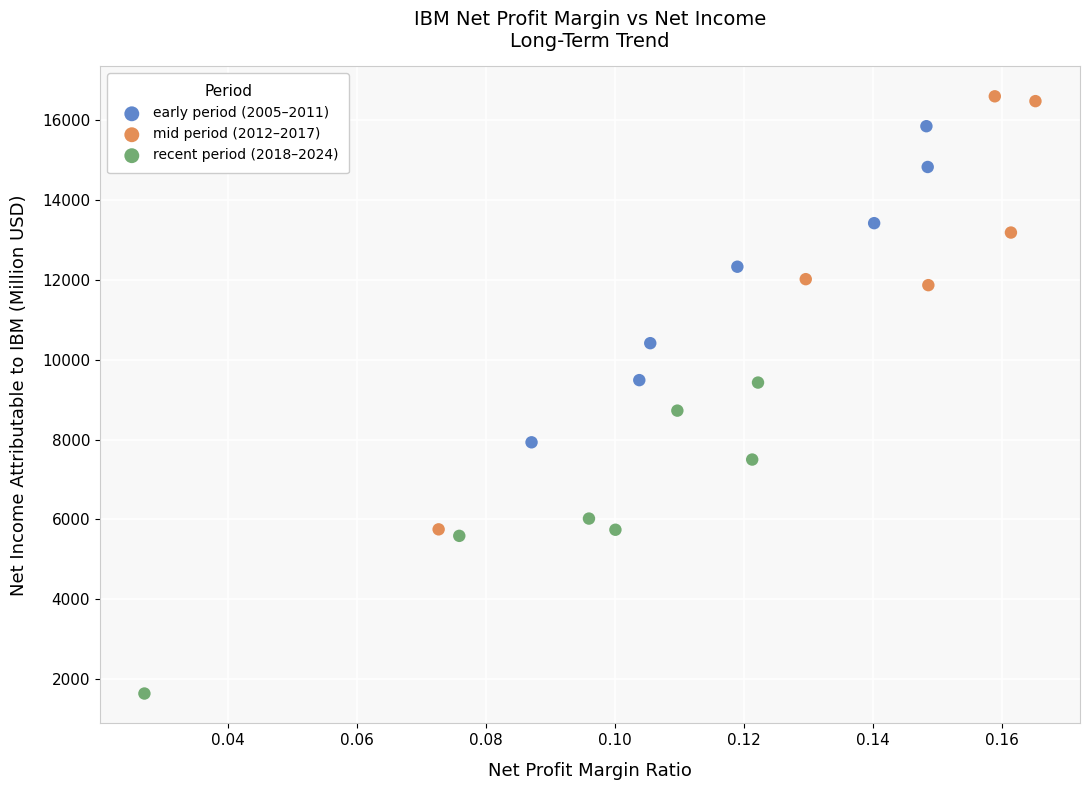

Which series reaches the maximum Y coordinate?

mid period (2012–2017)